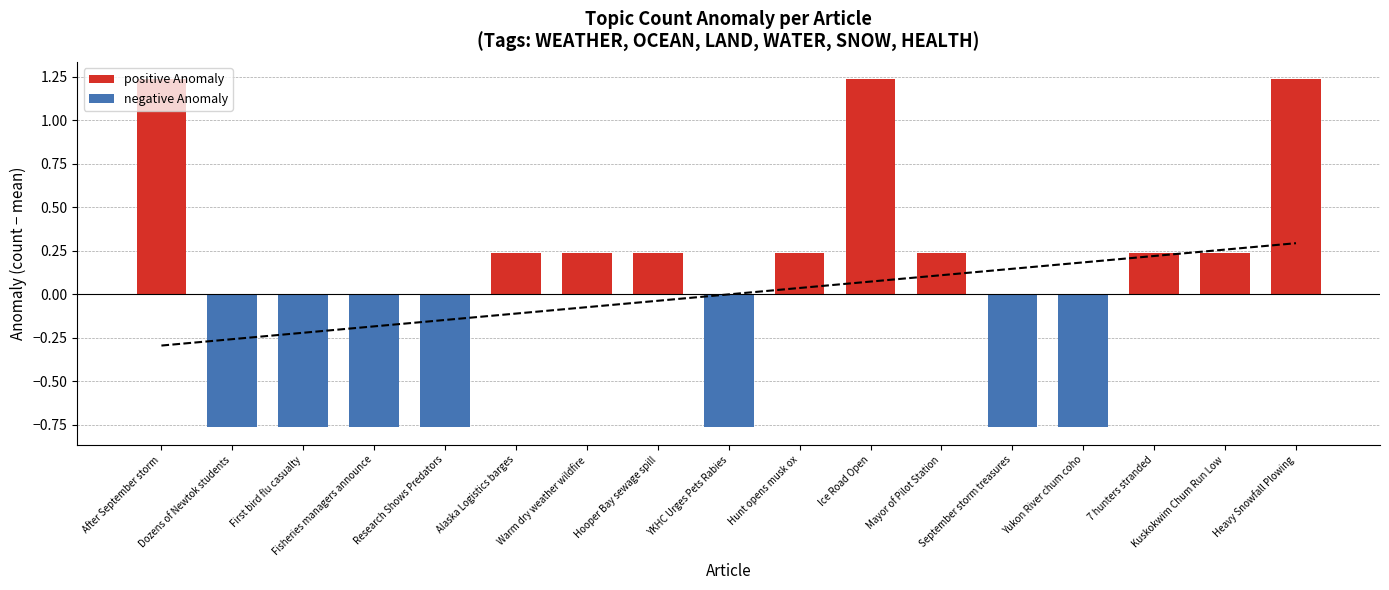

True or false: Topic Count Anomaly has a value of -0.8 at September storm treasures.

True